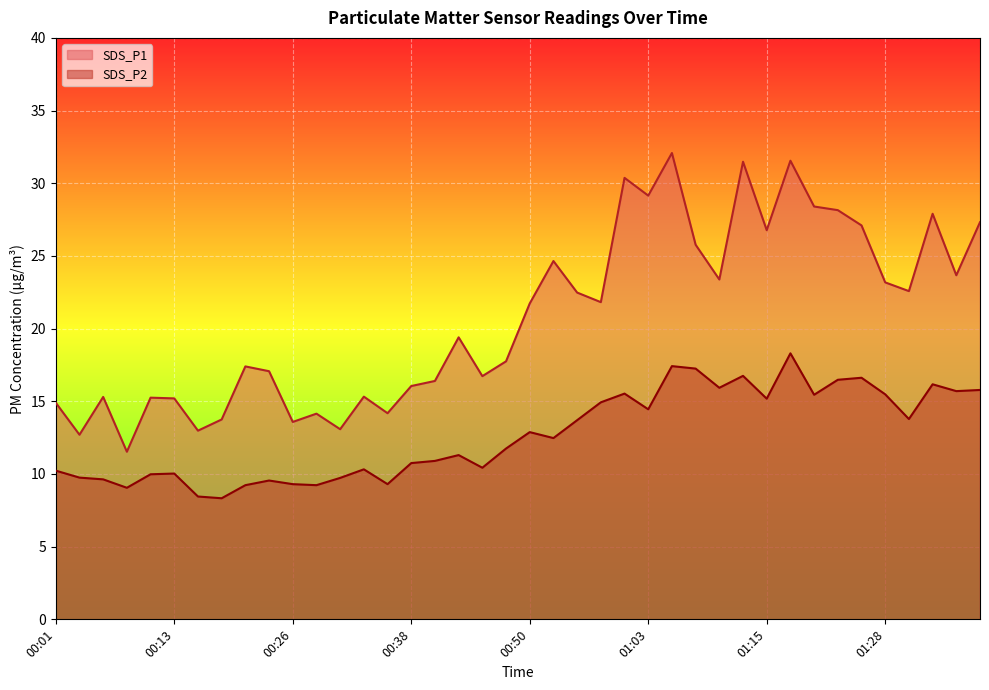

What is the difference between the SDS_P2 values at 00:50 and 01:37?

2.9